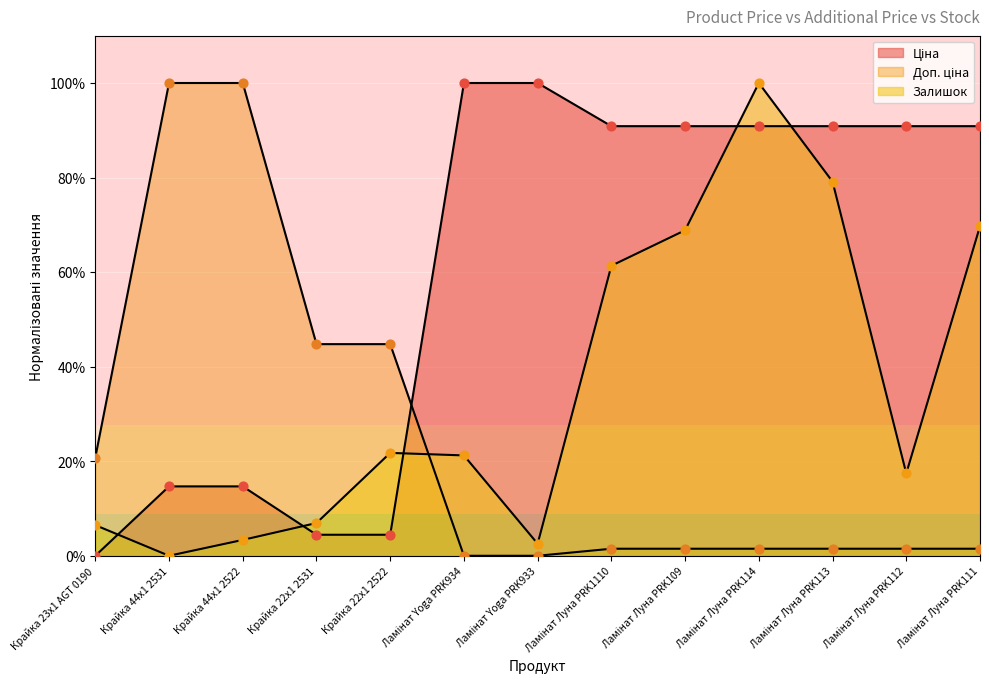

Is the value of Доп. ціна at Крайка 22x1 2531 greater than the value of Ціна at Крайка 44x1 2522?

Yes